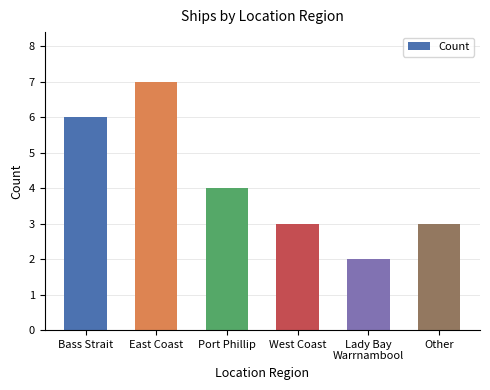

Reading left to right, list all the values displayed in this chart.

6	7	4	3	2	3